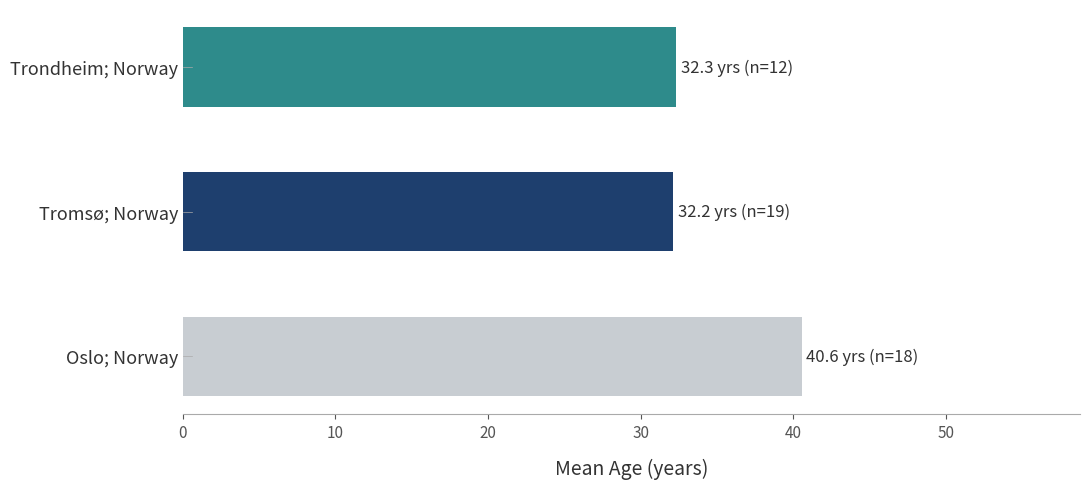

What is the sum of all values?

105.0